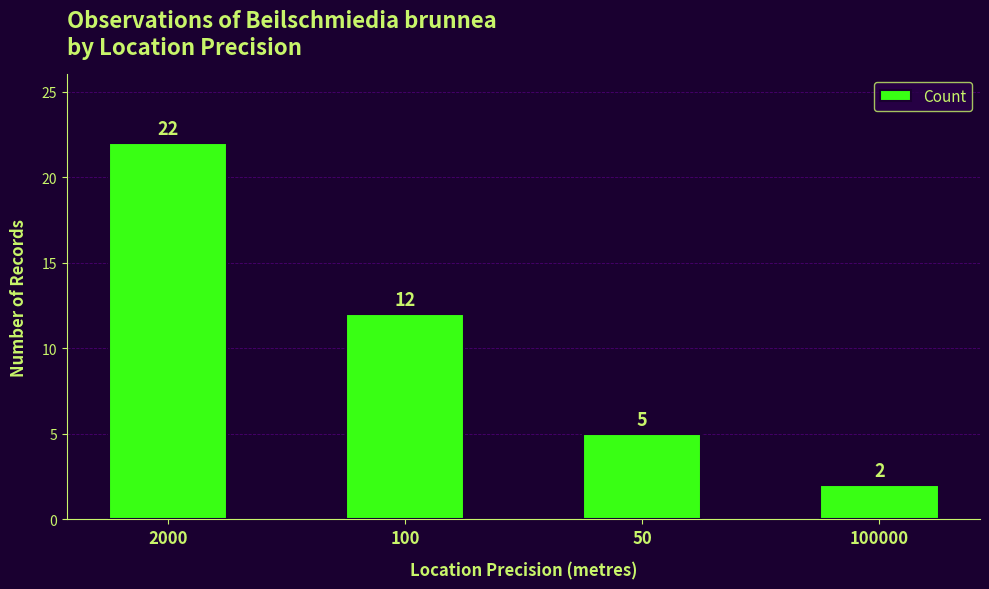

What value does the data have at 2000, to the nearest 10?

20